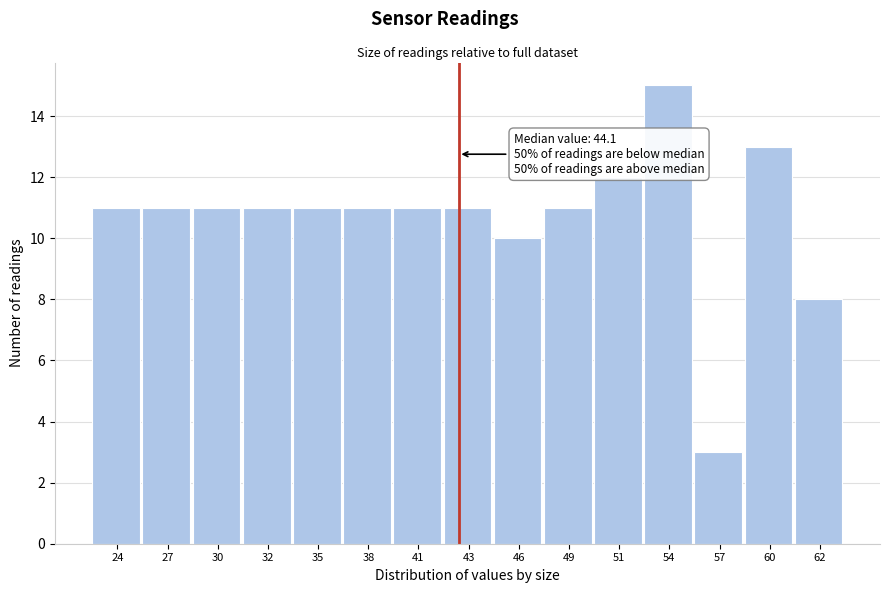

Reading left to right, what are all the values shown in this chart?

11	11	11	11	11	11	11	11	10	11	12	15	3	13	8